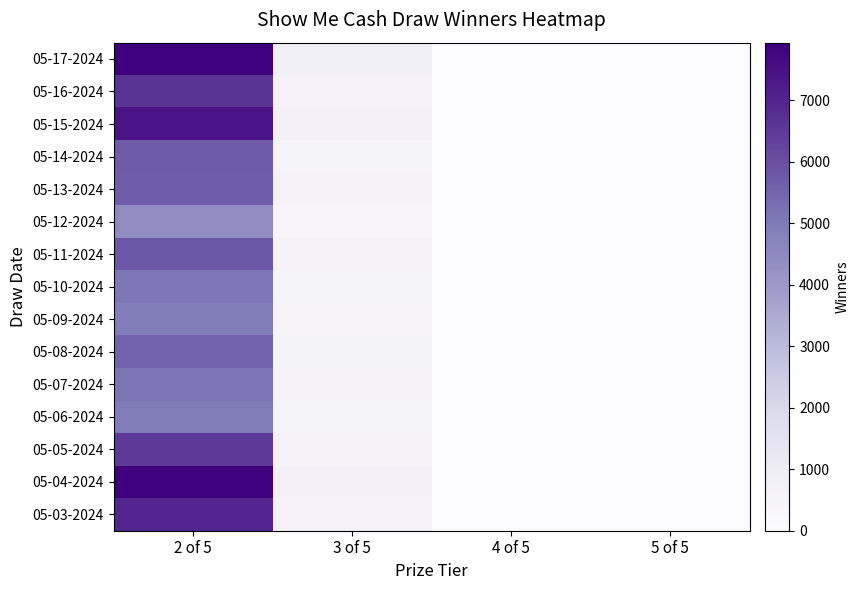

Which series has the widest spread of values?

05-04-2024